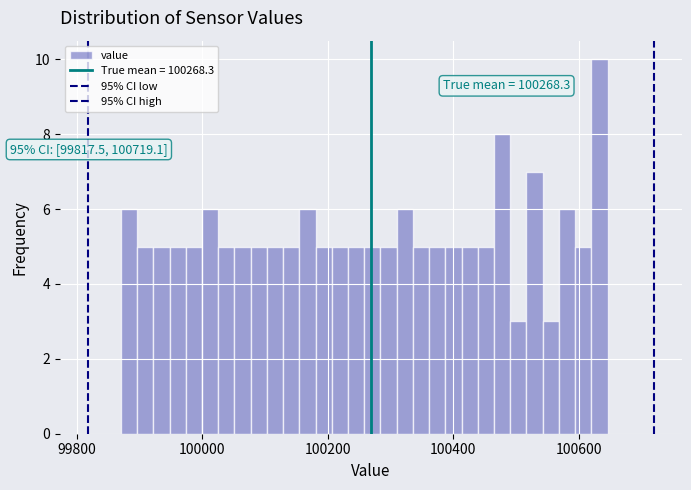

Read against the x-axis, roughly where is the centre of the tallest bar?

100640